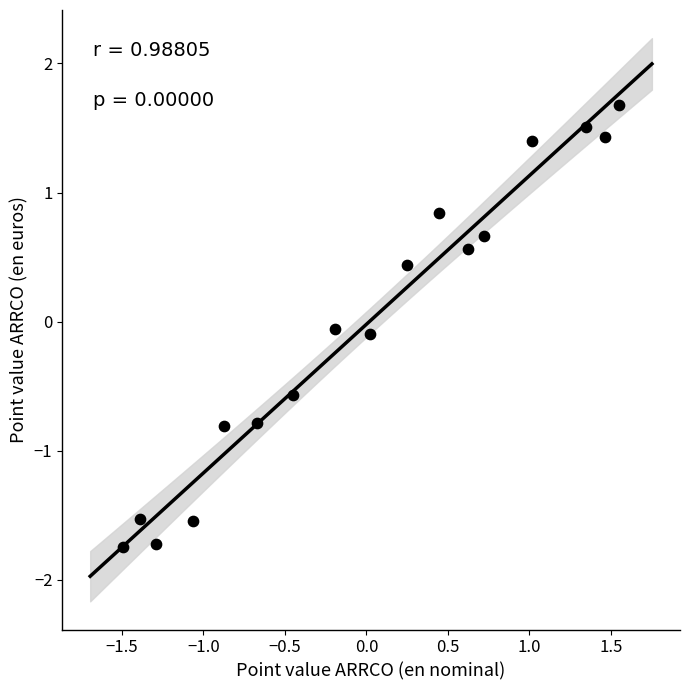

What is the range of X values (max minus min)?

3.0